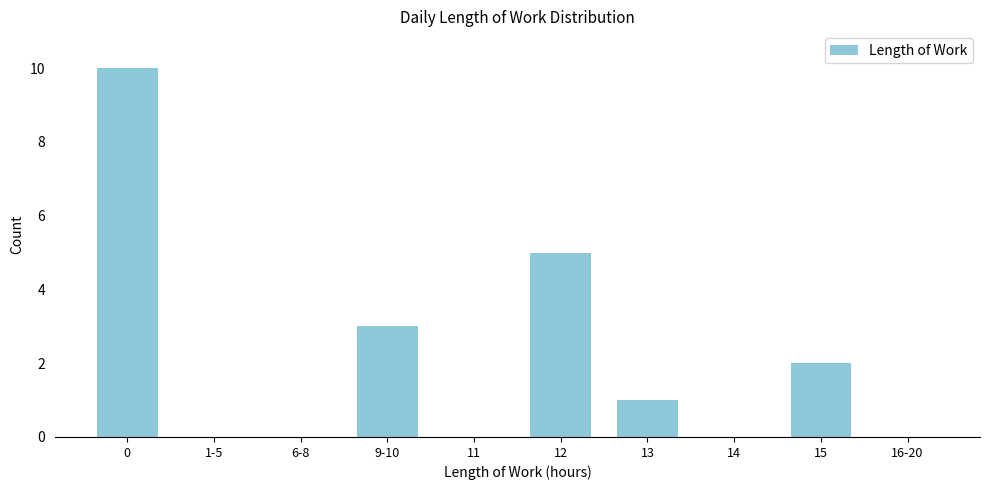

Reading left to right, list all the values displayed in this chart.

0=10	1-5=0	6-8=0	9-10=3	11=0	12=5	13=1	14=0	15=2	16-20=0